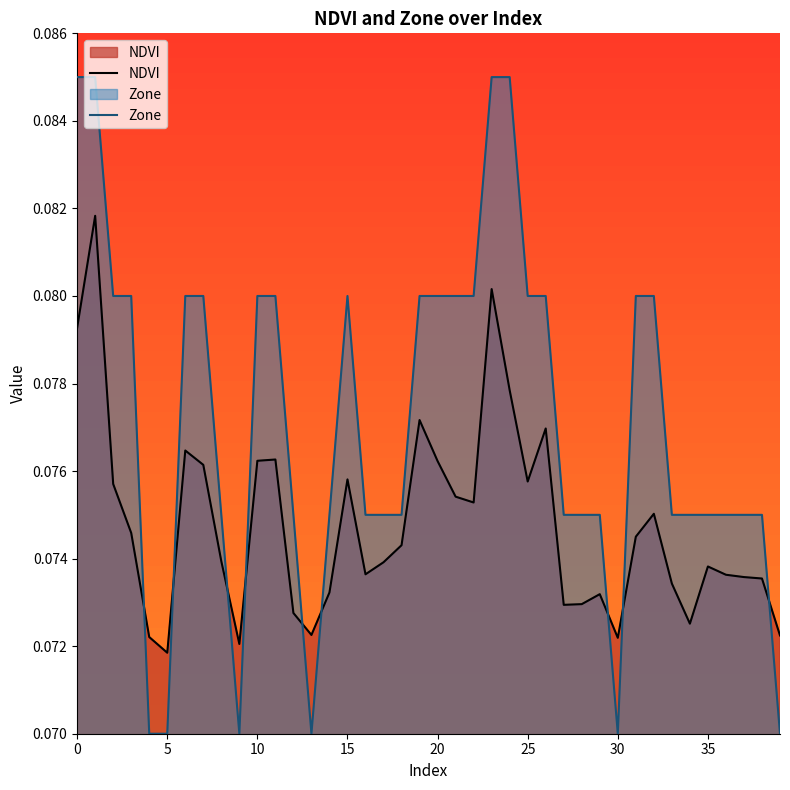

Where is the first local maximum for Zone?

15